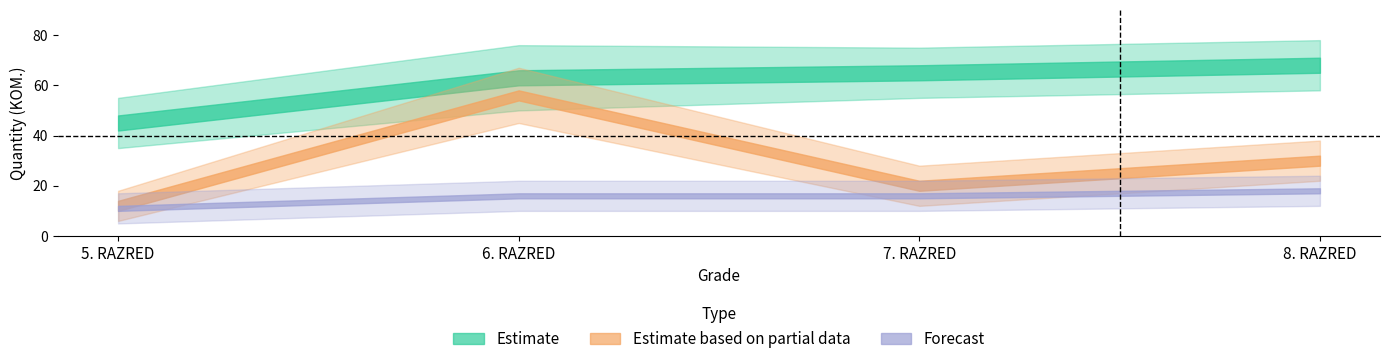

The Estimate series shows 59 at 5. RAZRED. True or false?

False